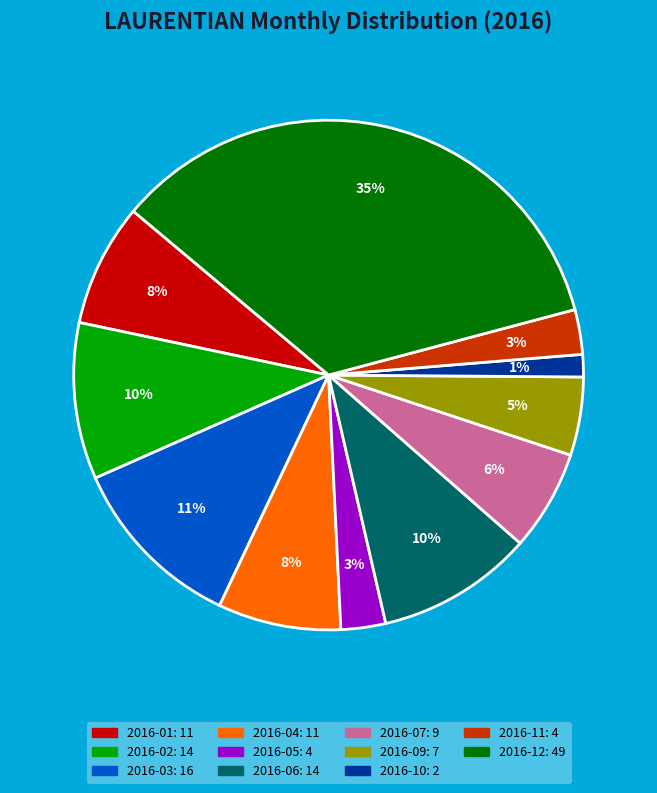

Does 2016-07 account for over 50% of the chart?

No